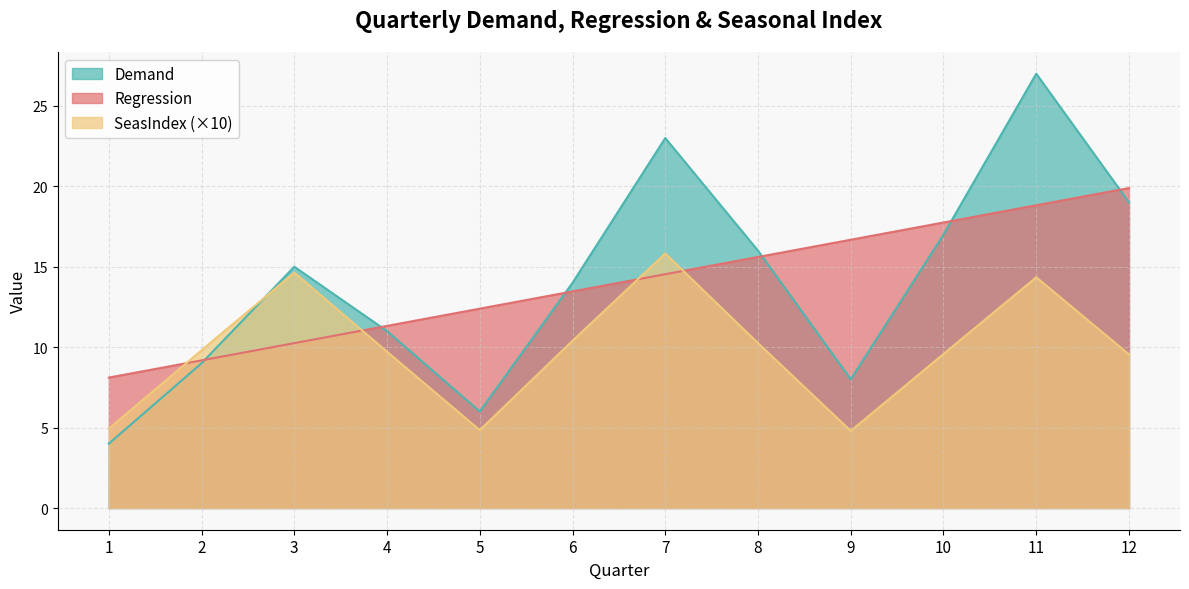

Where is the first local maximum for Demand?

3